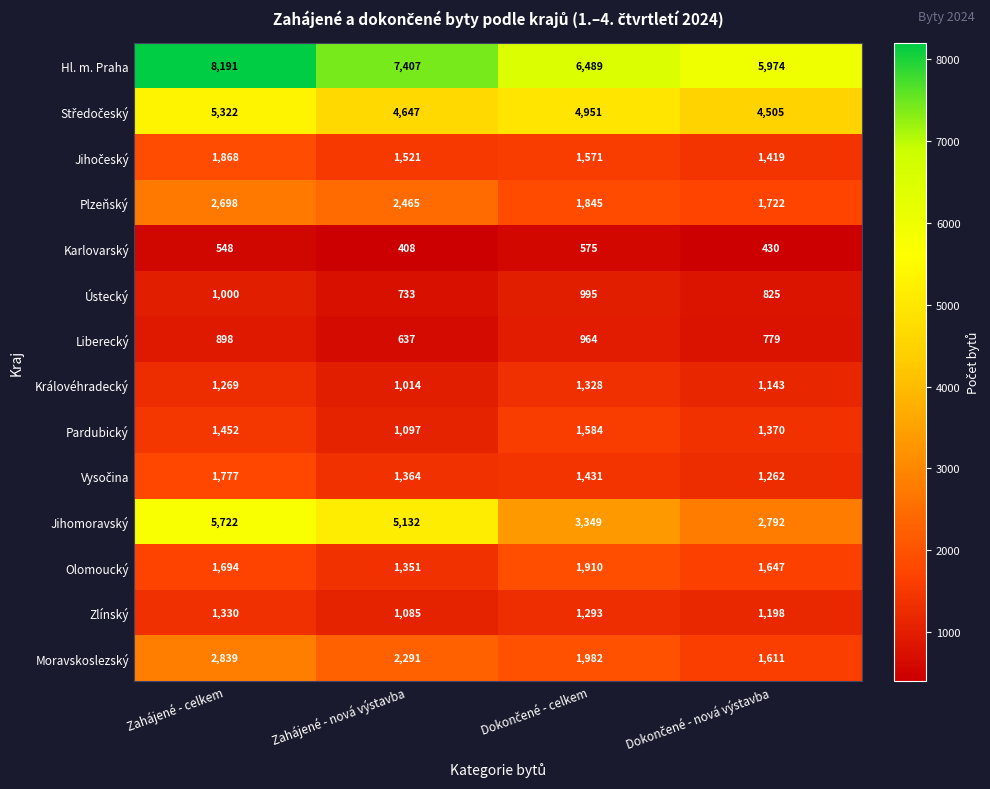

Read the Karlovarský value at Zahájené - celkem, to the nearest 10.

550